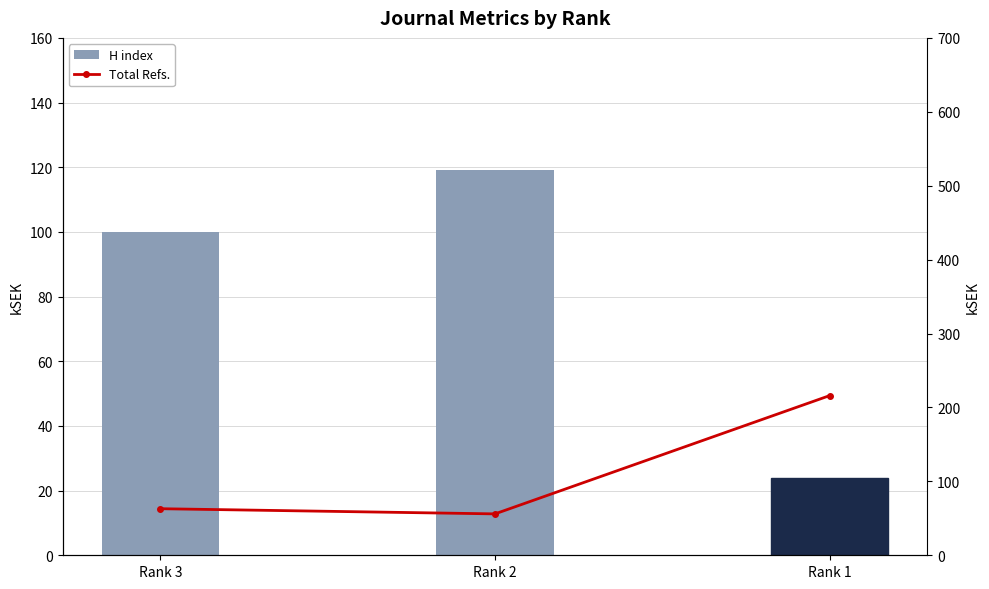

At which category is the sum across all series the highest?

Rank 1